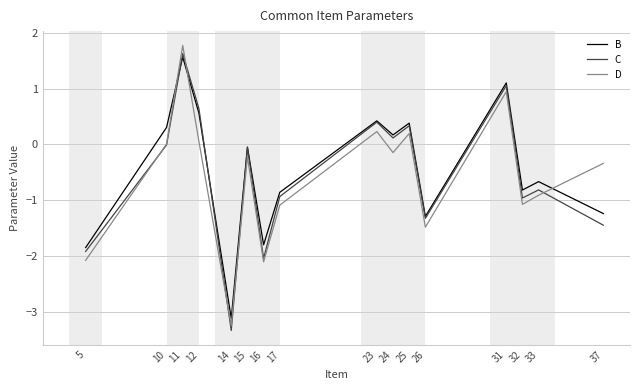

Between which two adjacent categories do B and C first intersect?

10 and 11